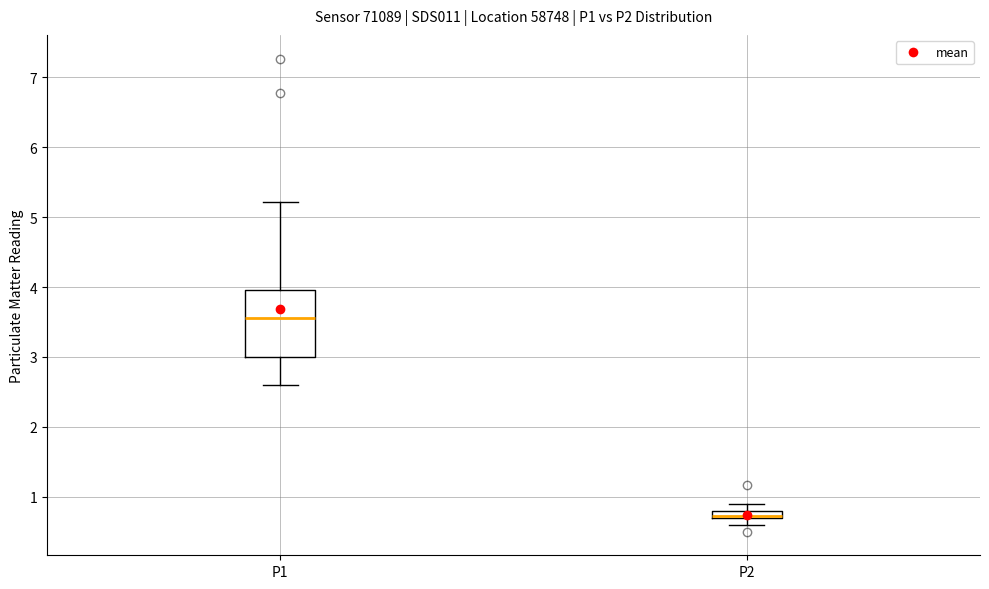

Which box is the tallest, from its lower edge to its upper edge?

P1